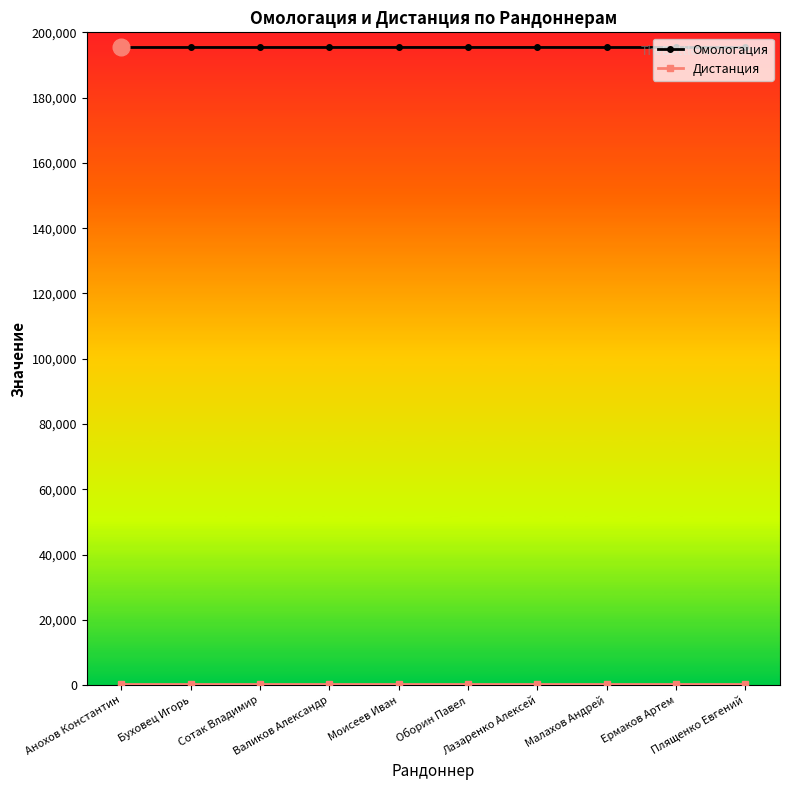

What is the maximum value for Омологация?

195367